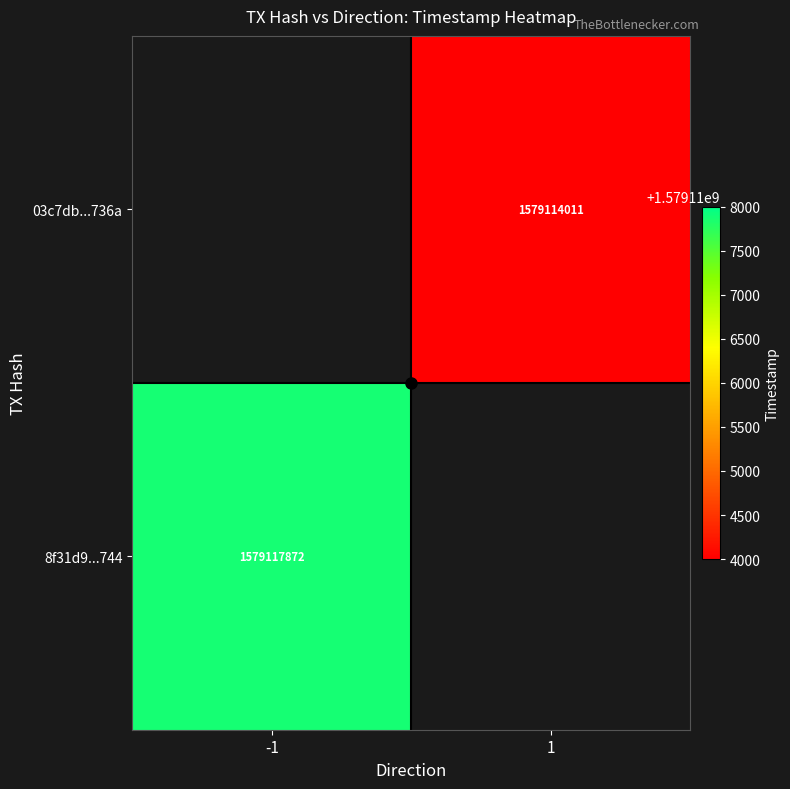

Is the value of 8f31d9...744 at -1 greater than the value of 03c7db...736a at 1?

Yes